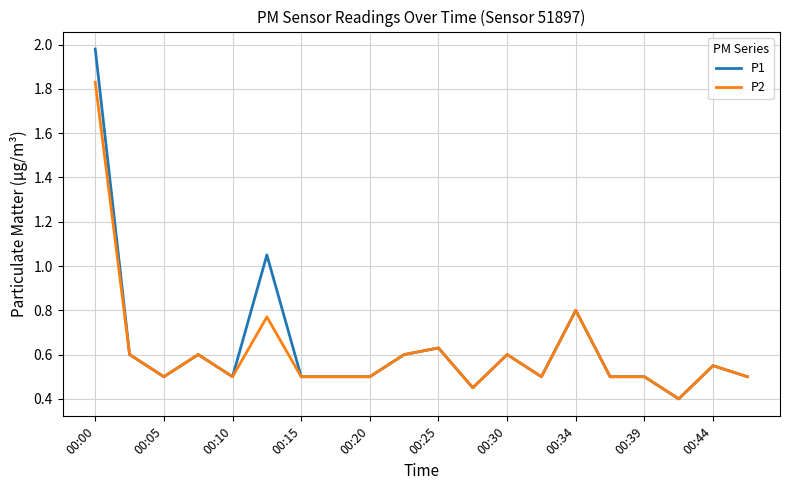

Which series has the widest spread of values?

P1